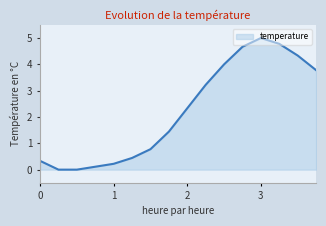

What is the difference between the maximum and minimum values?

5.0